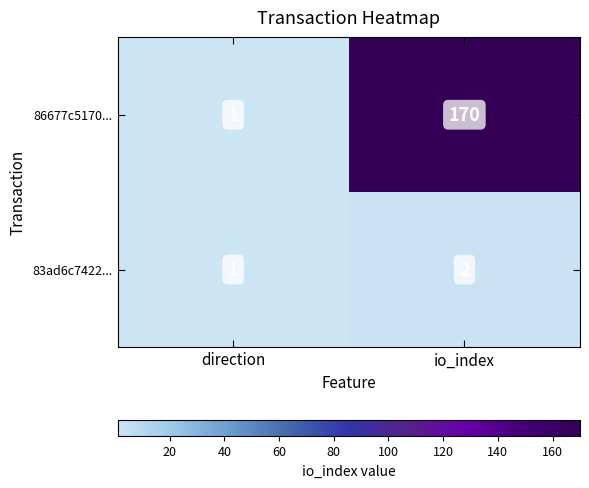

At which category is the sum across all series the highest?

io_index